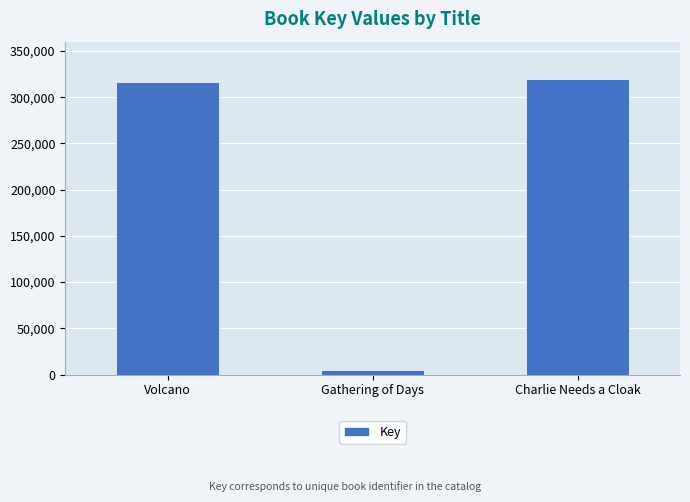

Rank the categories by value from highest to lowest.

Charlie Needs a Cloak, Volcano, Gathering of Days